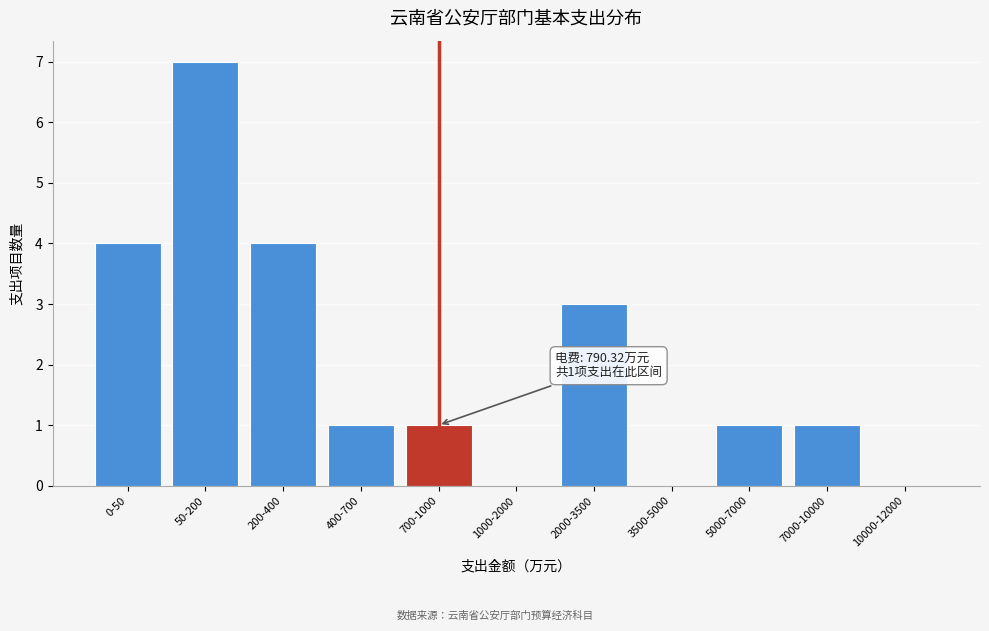

Reading left to right, transcribe all the data shown in this chart.

0-50=4	50-200=7	200-400=4	400-700=1	700-1000=1	1000-2000=0	2000-3500=3	3500-5000=0	5000-7000=1	7000-10000=1	10000-12000=0